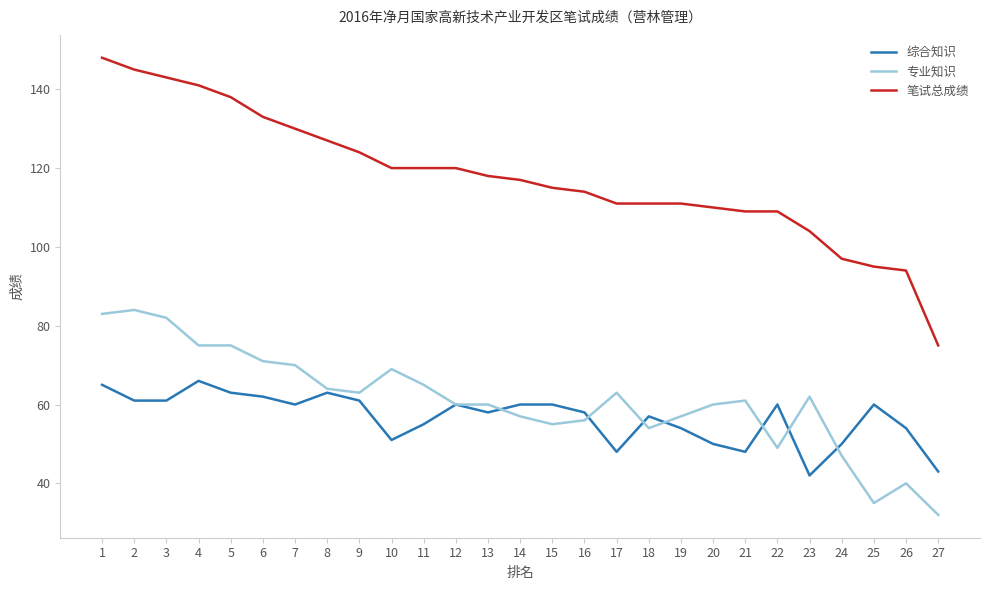

Which series has the largest range (max minus min)?

笔试总成绩